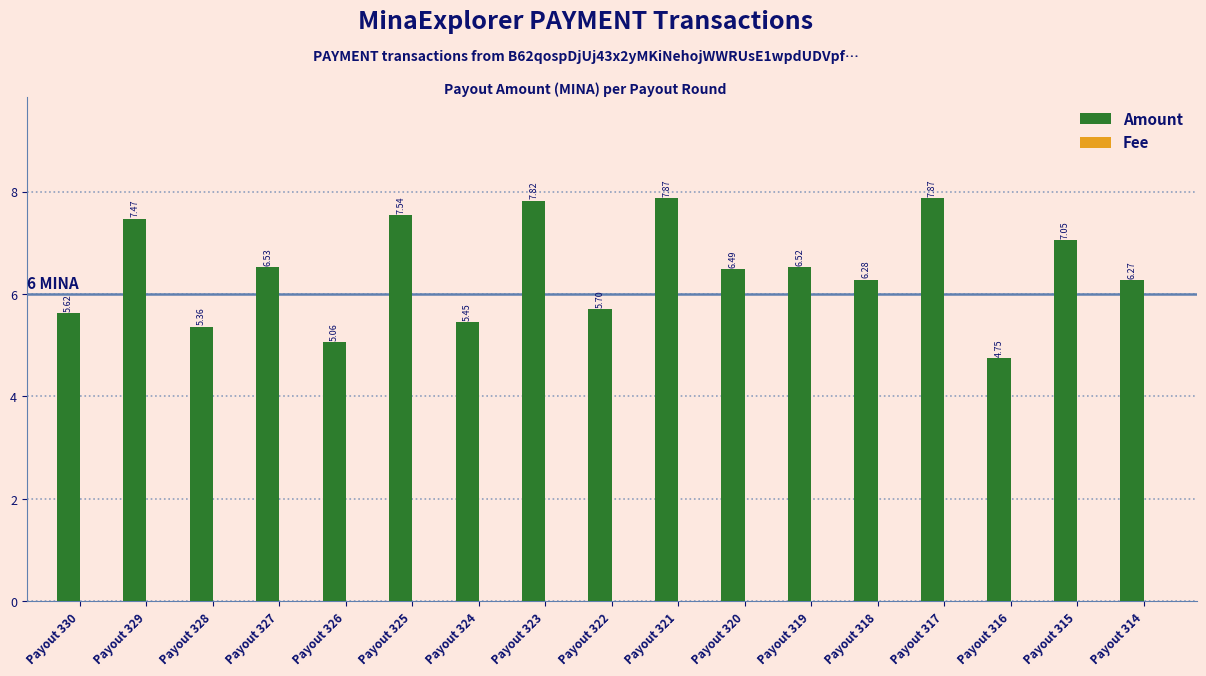

What is the total value across all series at Payout 327?

6.5